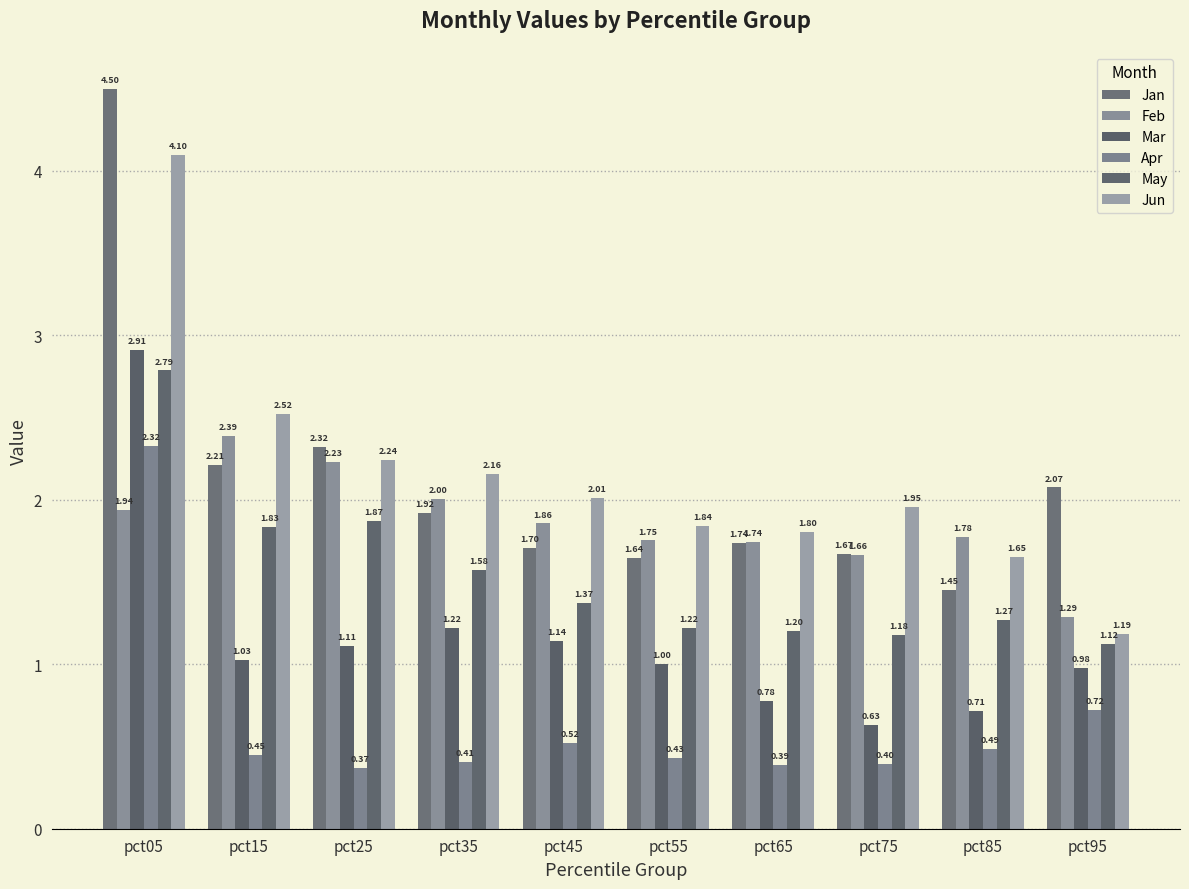

Rank the series at pct95 from lowest to highest value.

Apr, Mar, May, Jun, Feb, Jan